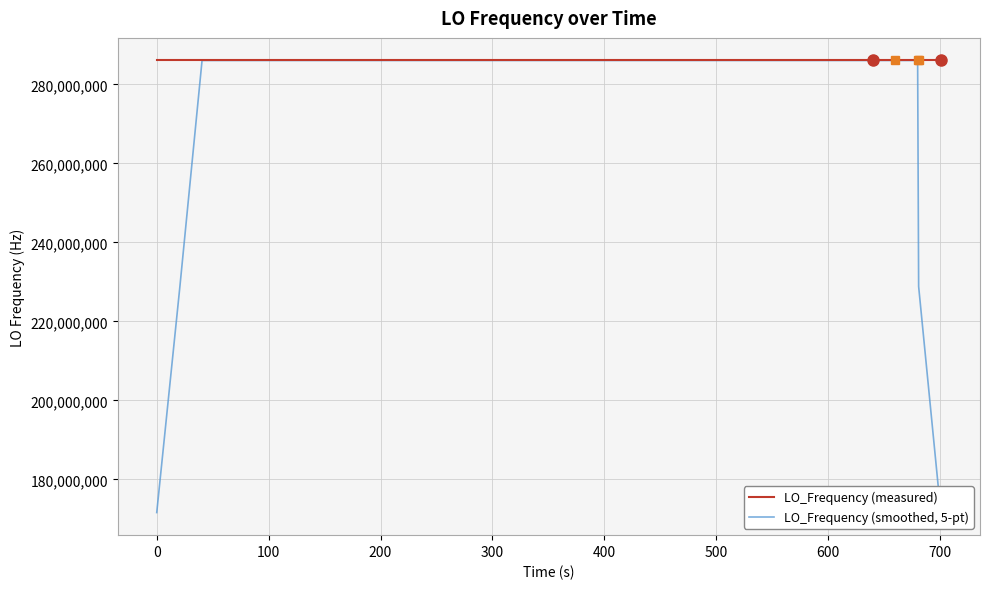

After their last crossing, which series has the higher values: LO_Frequency (measured) or LO_Frequency (smoothed, 5-pt)?

LO_Frequency (measured)